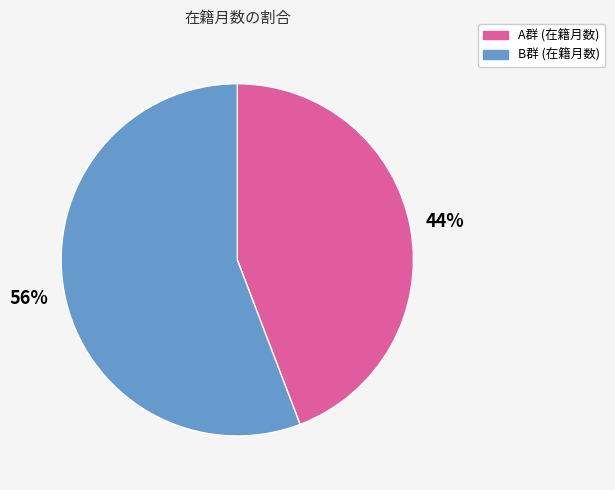

To the nearest percent, what is the average slice percentage?

50%